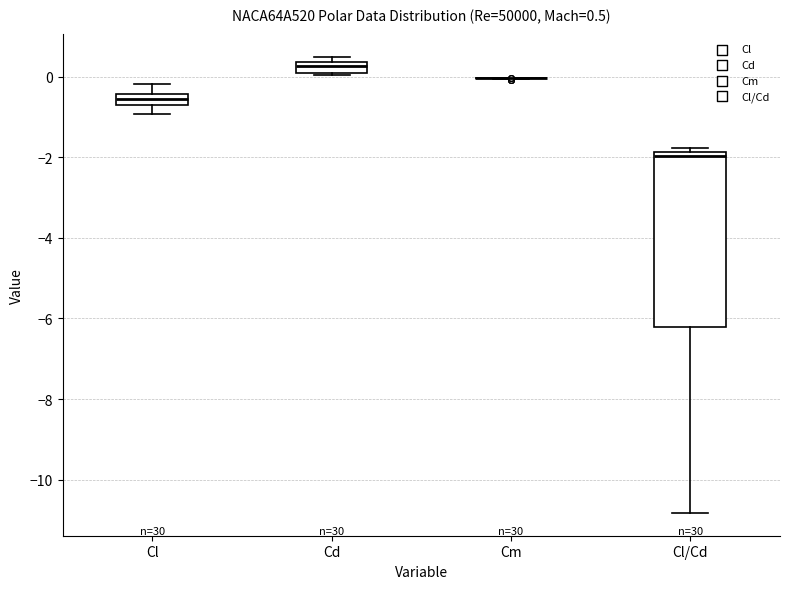

Which box is the tallest, from its lower edge to its upper edge?

Cl/Cd